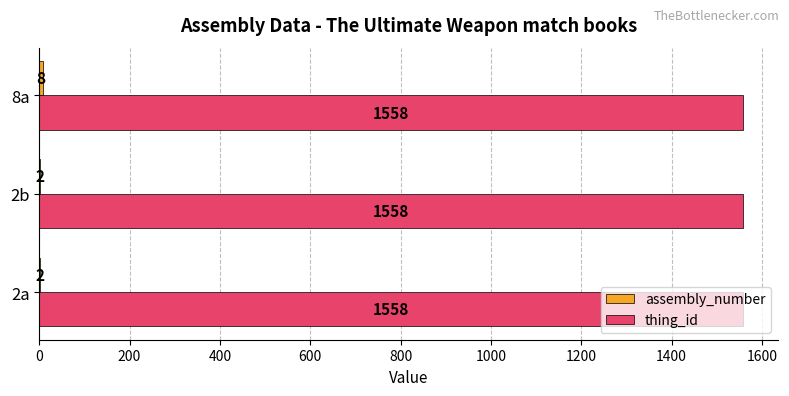

What is the maximum value for thing_id?

1558